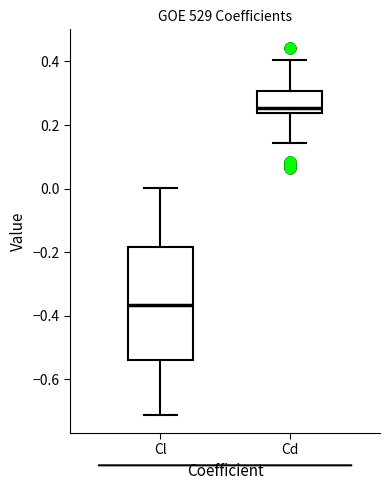

Which box has the lowest median line?

Cl